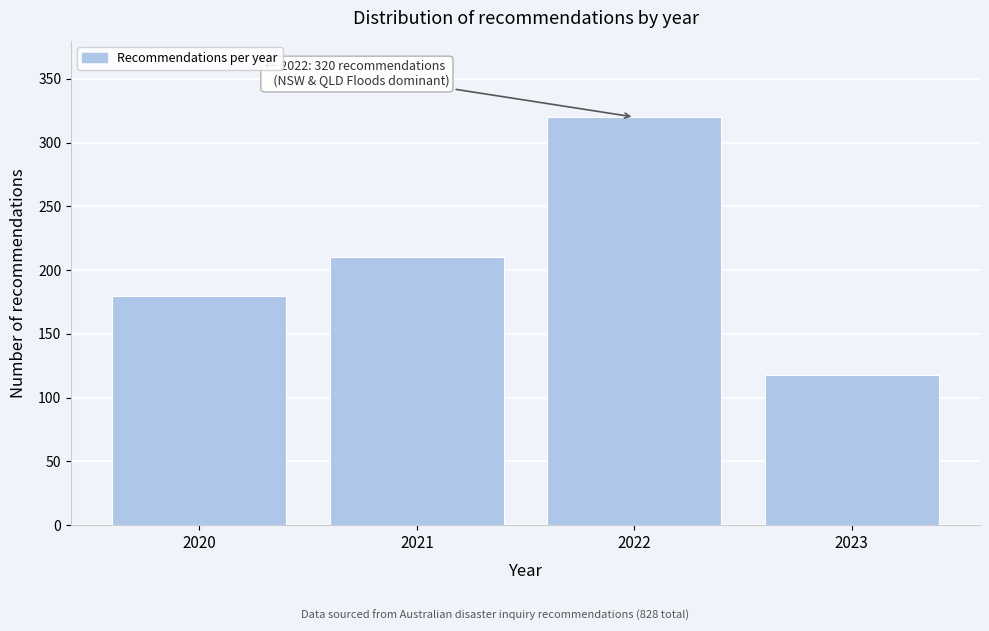

Reading left to right, extract all data points from this chart.

2020=180	2021=210	2022=320	2023=118